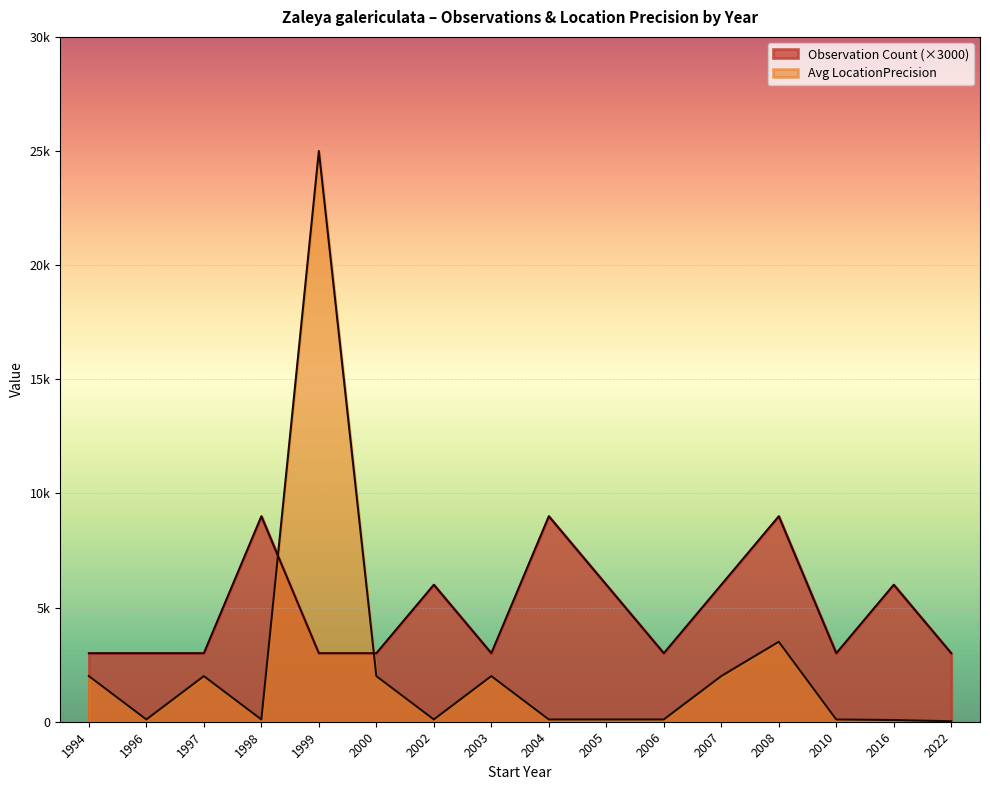

What are all the series names shown in the legend?

Observation Count (×3000), Avg LocationPrecision